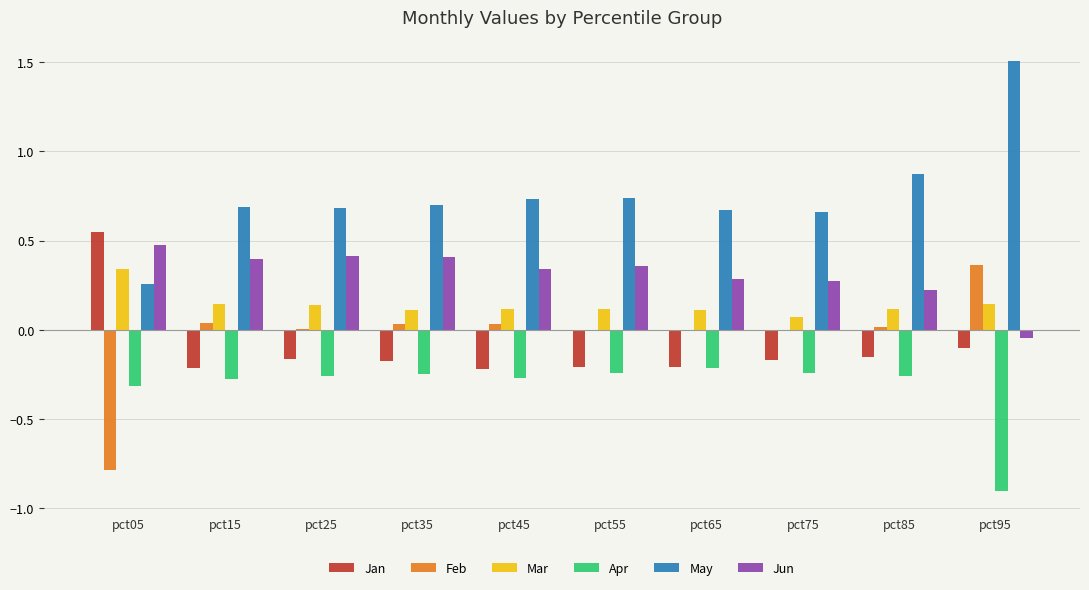

Is the value of May at pct45 greater than the value of Feb at pct05?

Yes